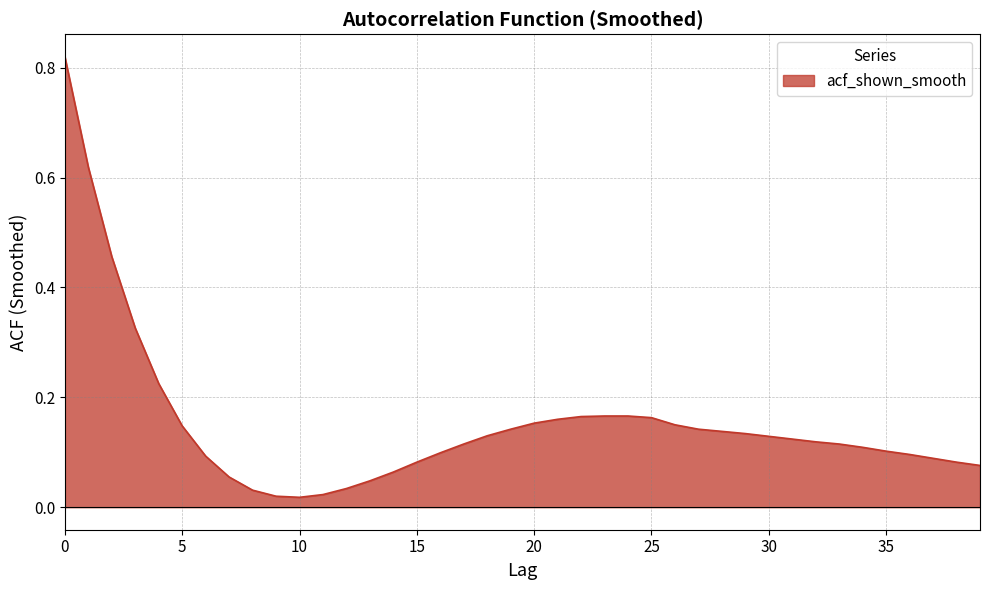

Reading left to right, list all the values displayed in this chart.

0.8	0.6	0.5	0.3	0.2	0.1	0.1	0.1	0.0	0.0	0.0	0.0	0.0	0.0	0.1	0.1	0.1	0.1	0.1	0.1	0.2	0.2	0.2	0.2	0.2	0.2	0.1	0.1	0.1	0.1	0.1	0.1	0.1	0.1	0.1	0.1	0.1	0.1	0.1	0.1